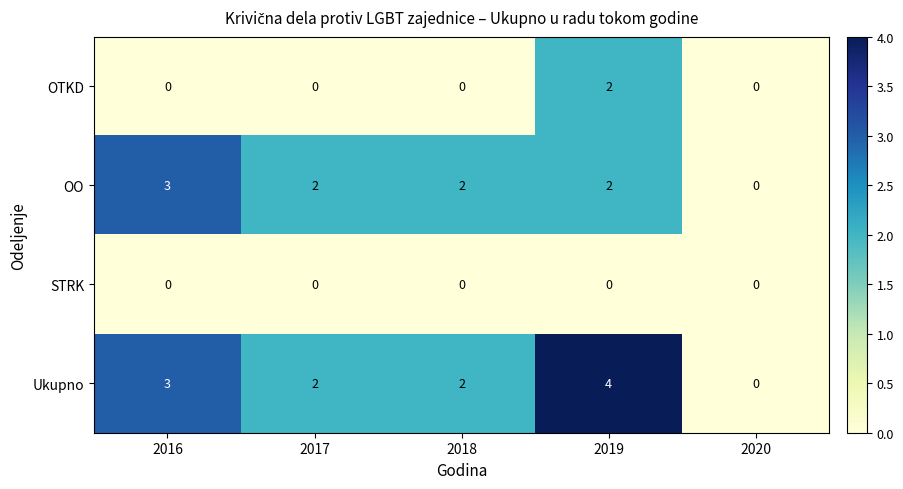

Which series has the widest spread of values?

Ukupno